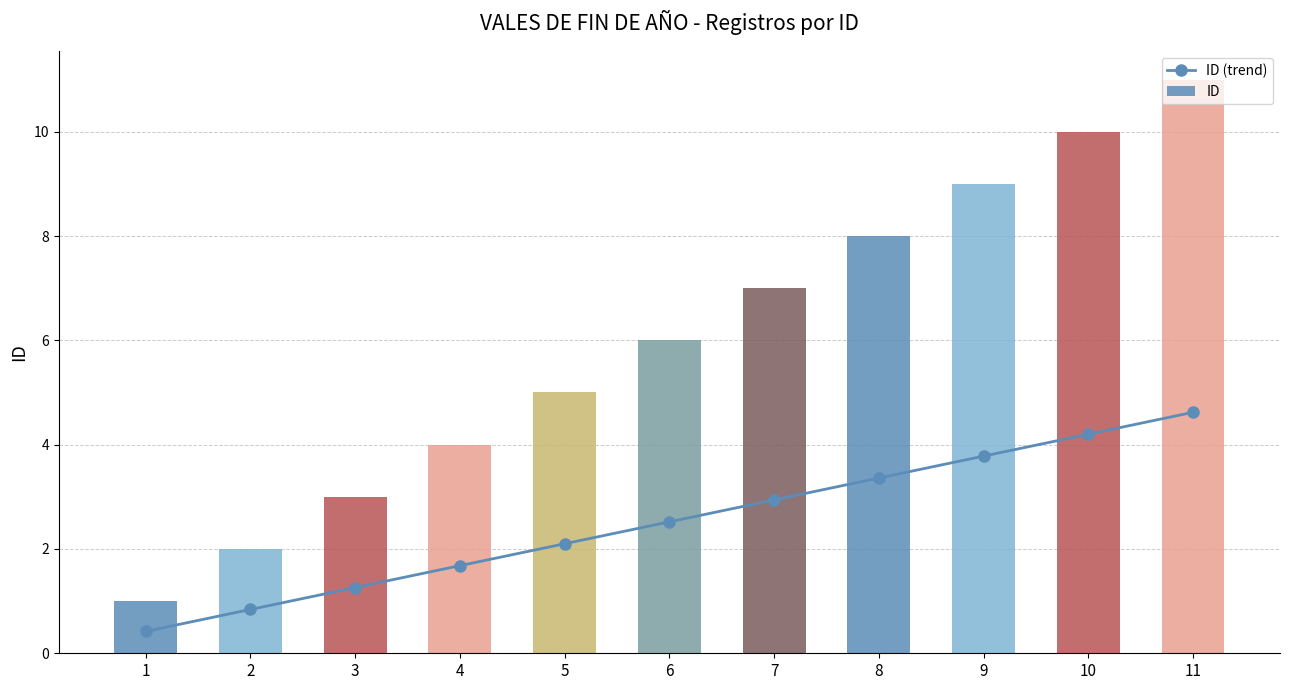

What is the total value across all series at 10?

14.2